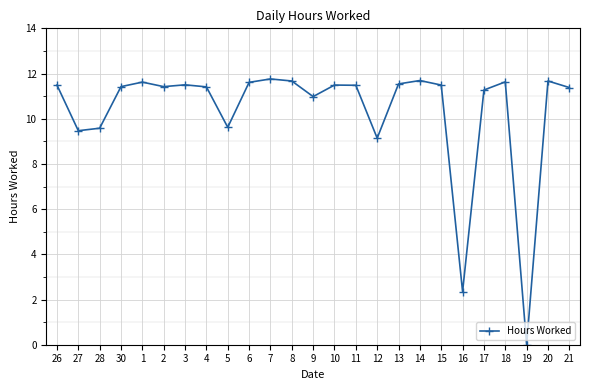

What is the ratio of the value at 28 to the value at 16?

4.1